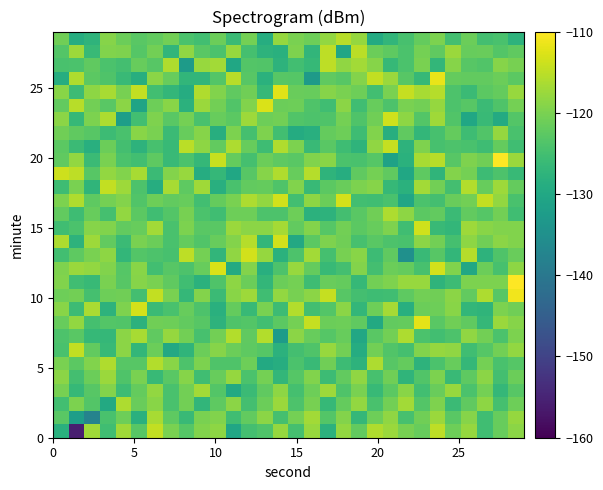

What is the smallest value displayed?

-155.9